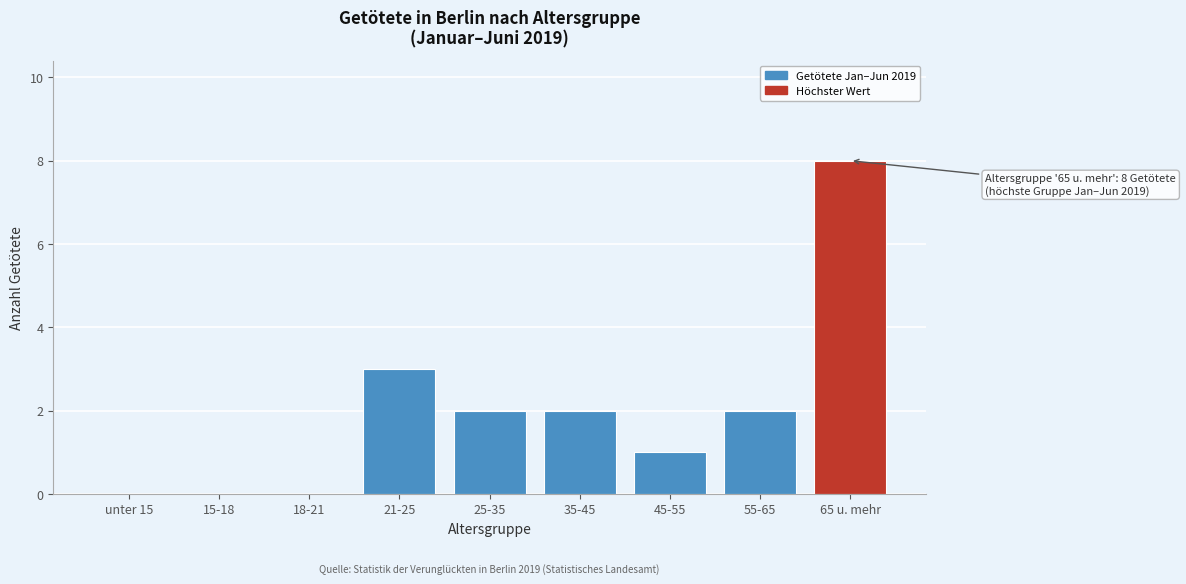

Reading right to left, what are all the values shown in this chart?

65 u. mehr=8	55-65=2	45-55=1	35-45=2	25-35=2	21-25=3	18-21=0	15-18=0	unter 15=0